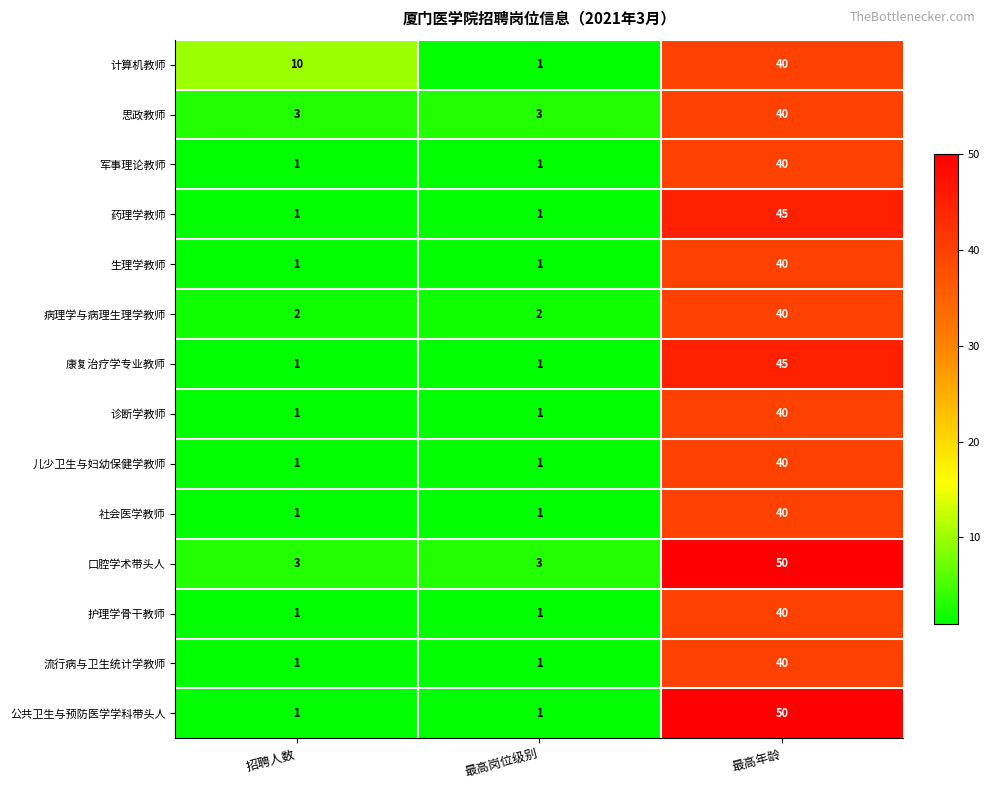

Which category has the highest value in the 计算机教师 series?

最高年龄